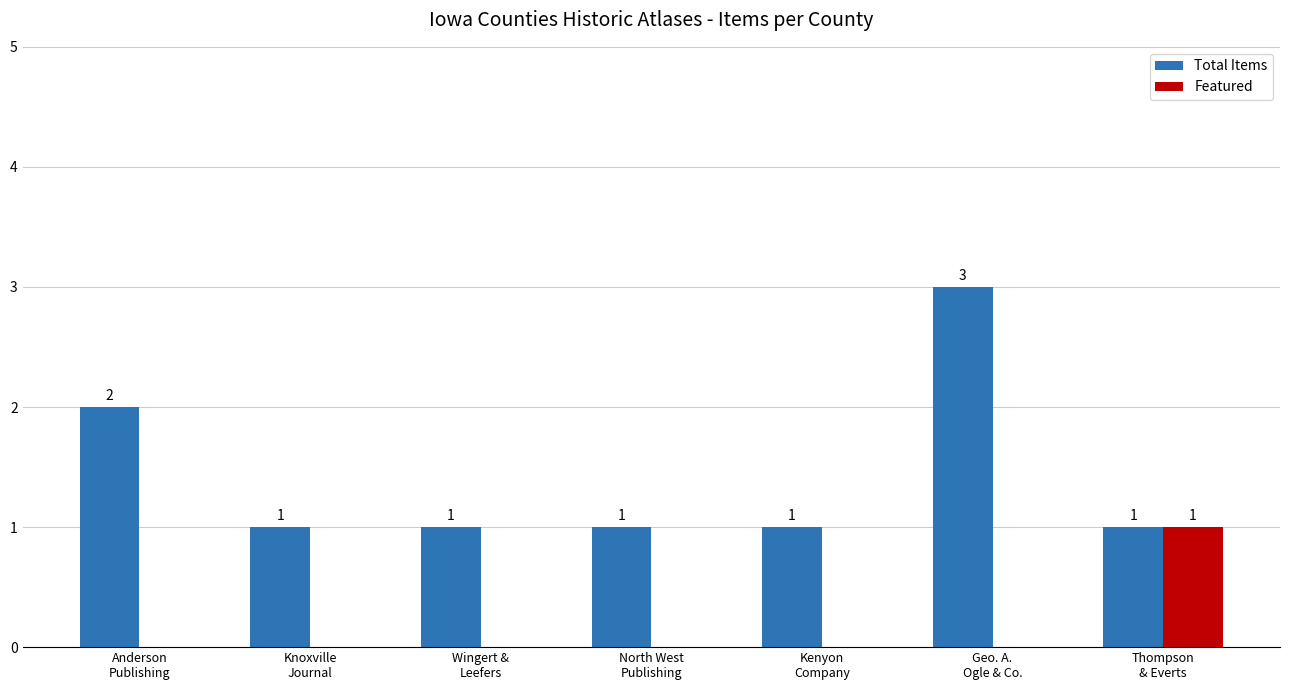

Which series has the largest range (max minus min)?

Total Items